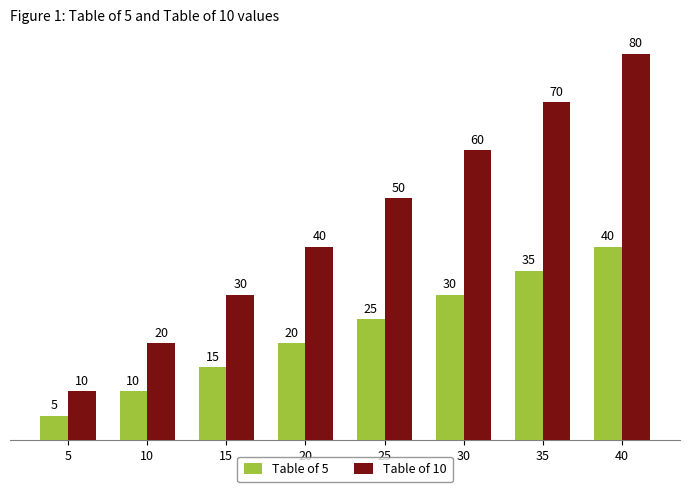

What is the approximate value of Table of 10 at 30?

60